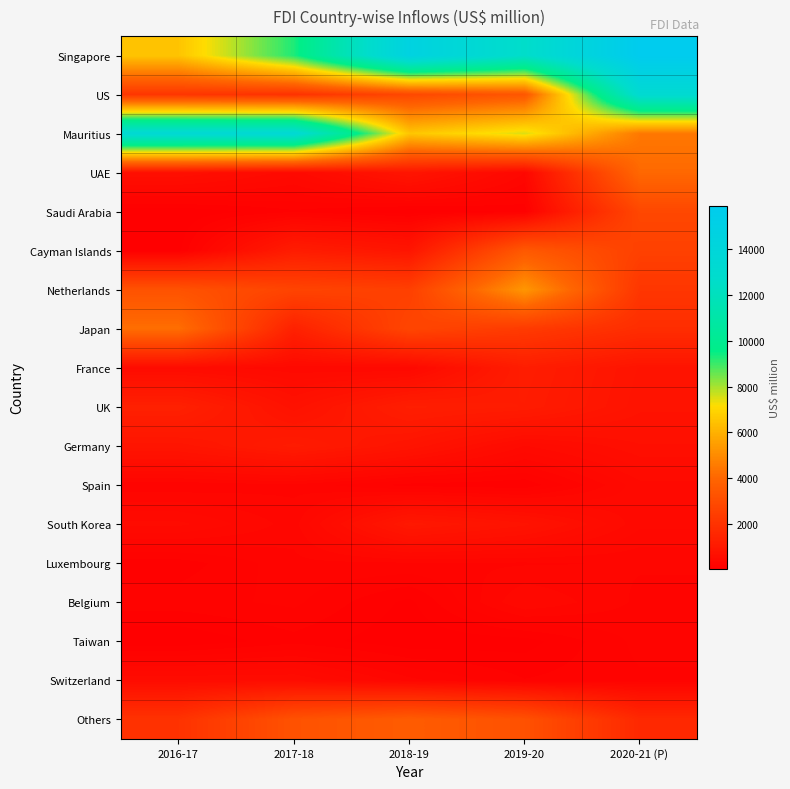

What is the difference between the highest and lowest values at 2019-20?

12568